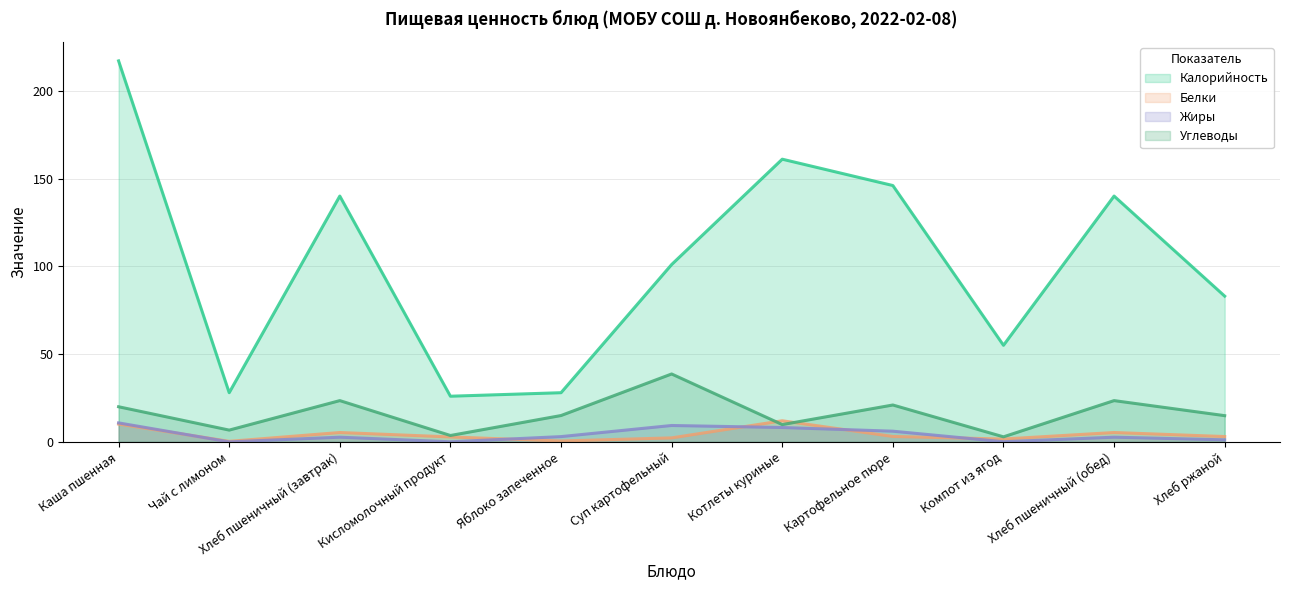

Reading left to right, what are all the values shown in this chart?

Калорийность: Каша пшенная=217.0	Чай с лимоном=28.0	Хлеб пшеничный (завтрак)=140.0	Кисломолочный продукт=26.0	Яблоко запеченное=28.0	Суп картофельный=101.0	Котлеты куриные=161.0	Картофельное пюре=146.0	Компот из ягод=55.0	Хлеб пшеничный (обед)=140.0	Хлеб ржаной=83.0
Белки: Каша пшенная=10.1	Чай с лимоном=0.3	Хлеб пшеничный (завтрак)=5.3	Кисломолочный продукт=2.8	Яблоко запеченное=0.5	Суп картофельный=2.3	Котлеты куриные=12.0	Картофельное пюре=3.1	Компот из ягод=1.6	Хлеб пшеничный (обед)=5.3	Хлеб ржаной=3.0
Жиры: Каша пшенная=10.8	Чай с лимоном=0.0	Хлеб пшеничный (завтрак)=2.7	Кисломолочный продукт=0.0	Яблоко запеченное=3.0	Суп картофельный=9.3	Котлеты куриные=8.2	Картофельное пюре=6.1	Компот из ягод=0.1	Хлеб пшеничный (обед)=2.7	Хлеб ржаной=1.2
Углеводы: Каша пшенная=20.0	Чай с лимоном=6.7	Хлеб пшеничный (завтрак)=23.5	Кисломолочный продукт=3.6	Яблоко запеченное=15.0	Суп картофельный=38.7	Котлеты куриные=9.8	Картофельное пюре=21.0	Компот из ягод=2.9	Хлеб пшеничный (обед)=23.5	Хлеб ржаной=14.9